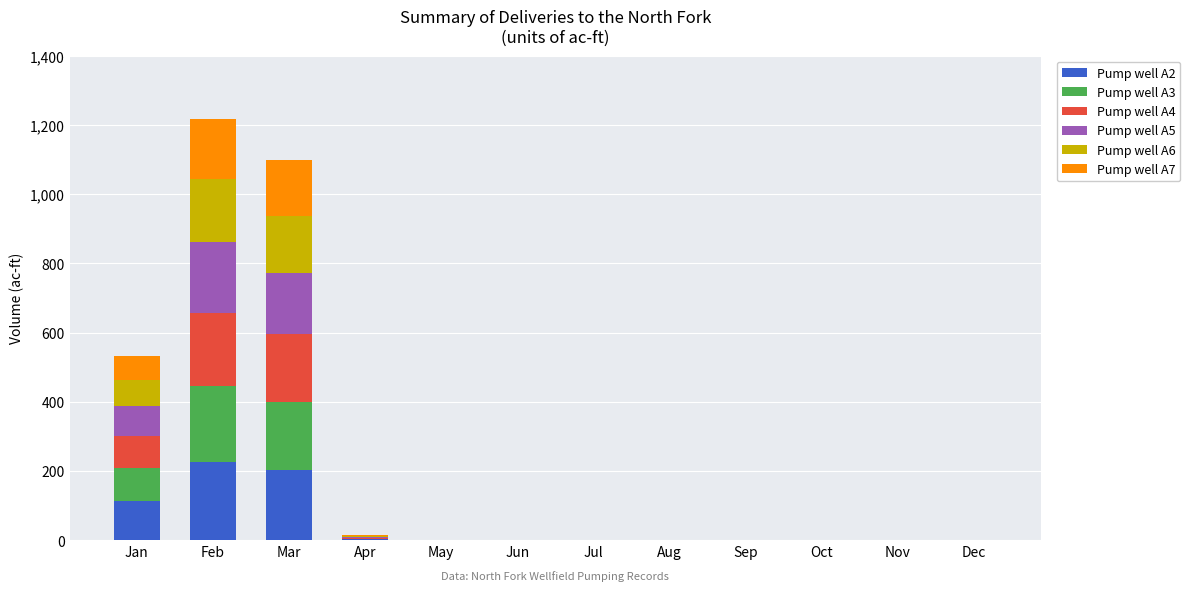

True or false: Pump well A2 has a value of 79.3 at Sep.

False